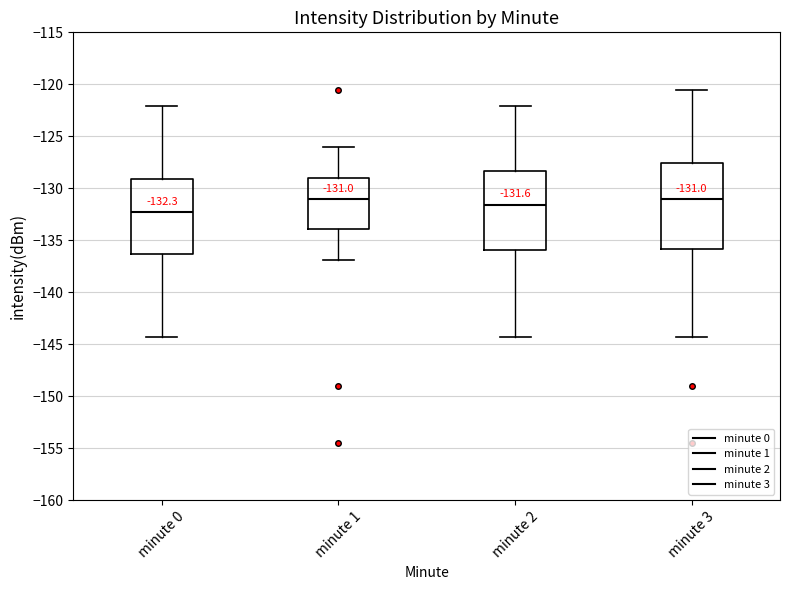

Which box is the tallest, from its lower edge to its upper edge?

minute 3